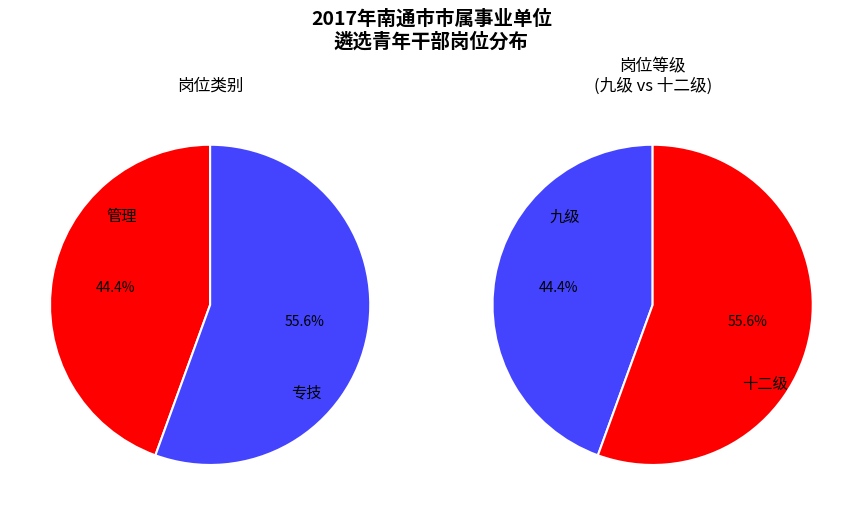

Is it true that 专技 is 38% of the pie?

False